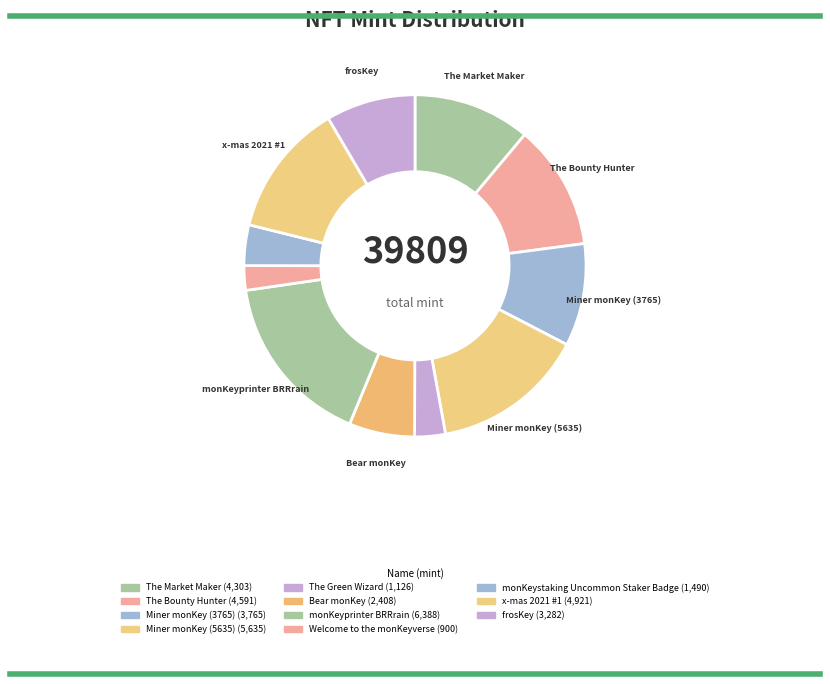

Rank the categories by value from lowest to highest.

Welcome to the monKeyverse, The Green Wizard, monKeystaking Uncommon Staker Badge, Bear monKey, frosKey, Miner monKey (3765), The Market Maker, The Bounty Hunter, x-mas 2021 #1, Miner monKey (5635), monKeyprinter BRRrain